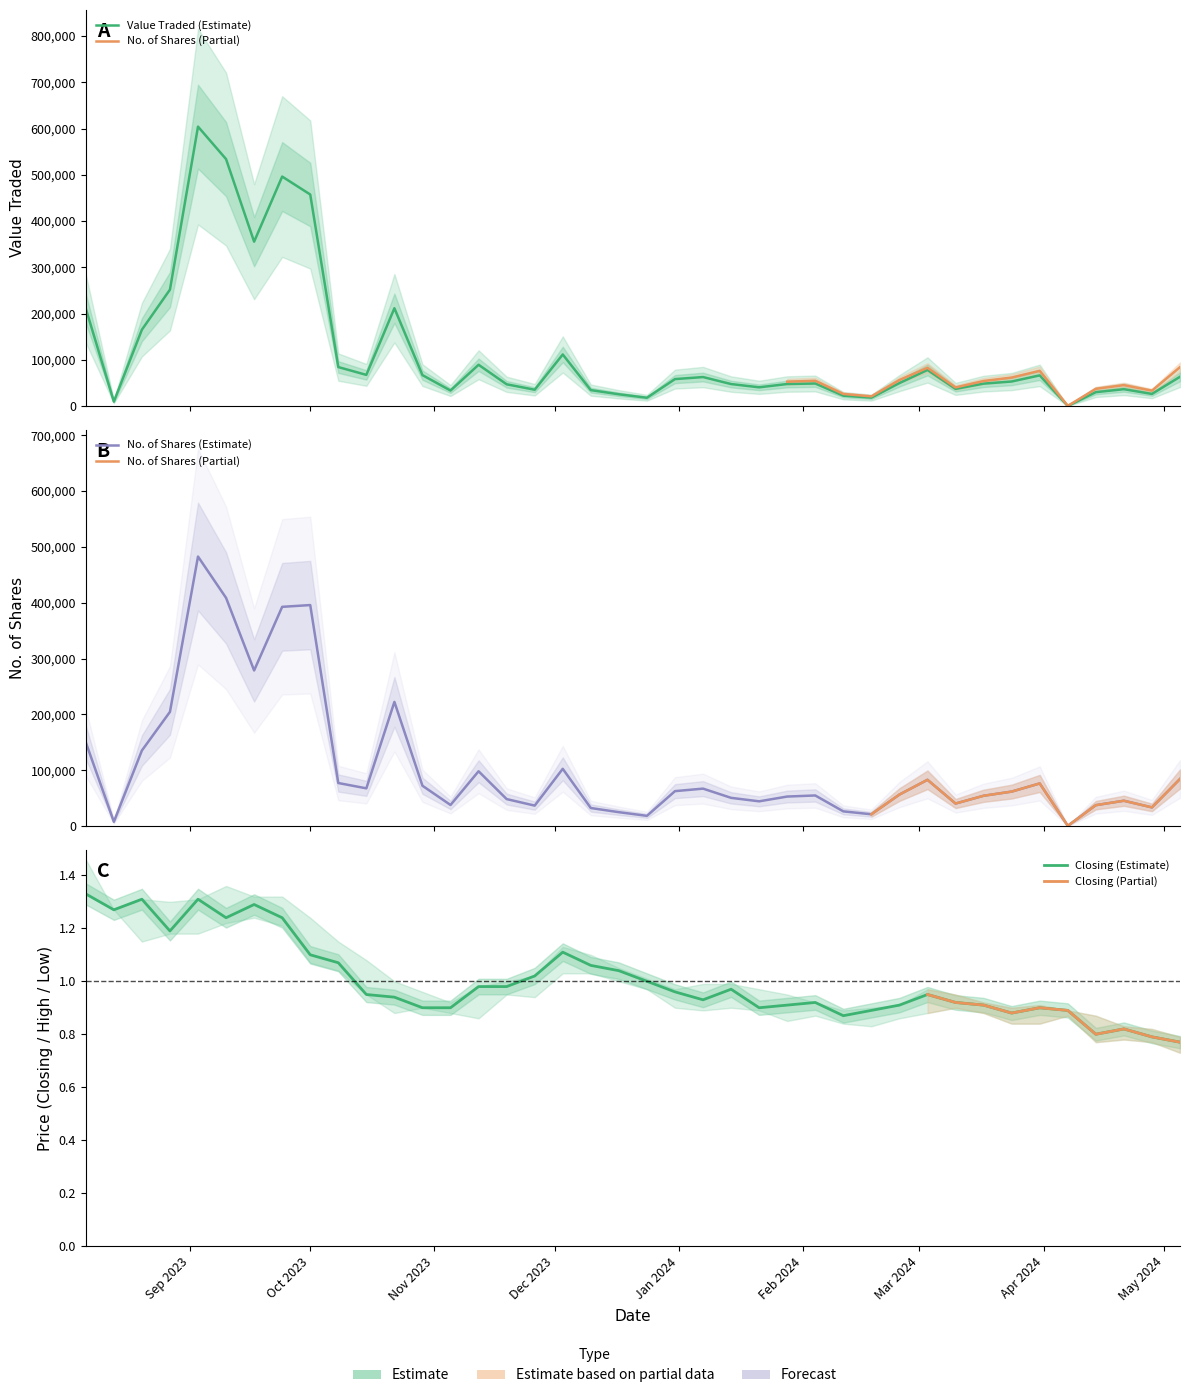

What is the difference between the second highest and second lowest values in the High series?

0.5